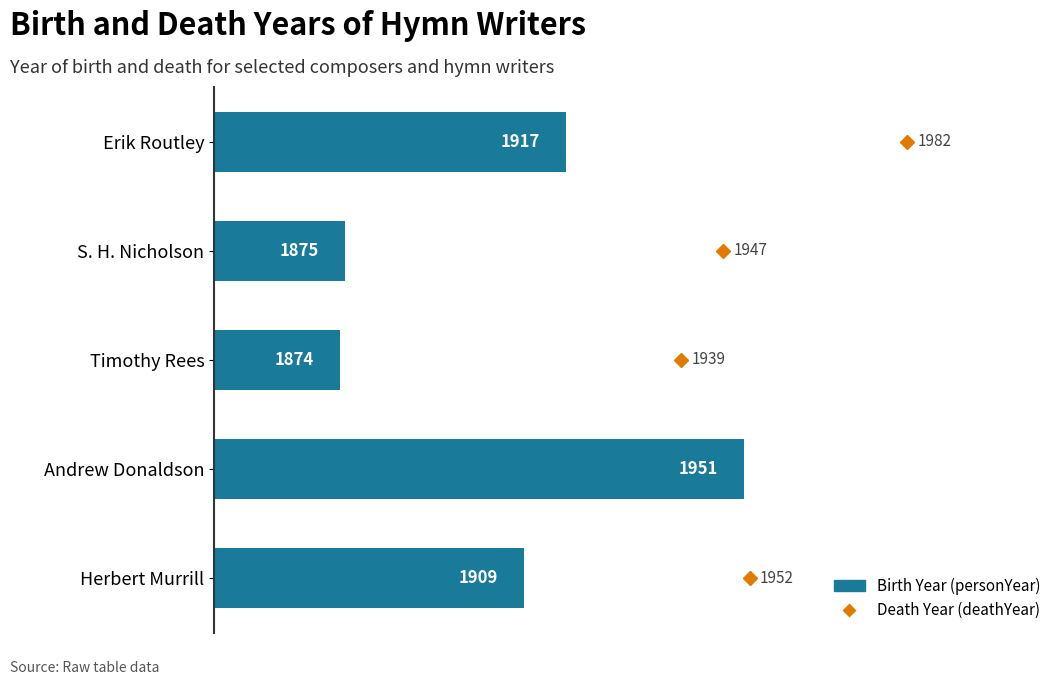

Count the number of categories in the chart.

5